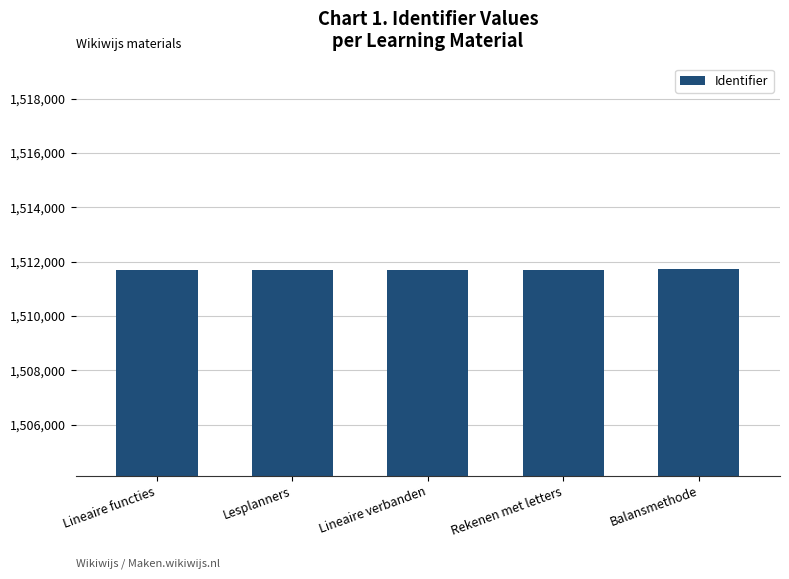

What is the maximum value shown in the chart?

1511730